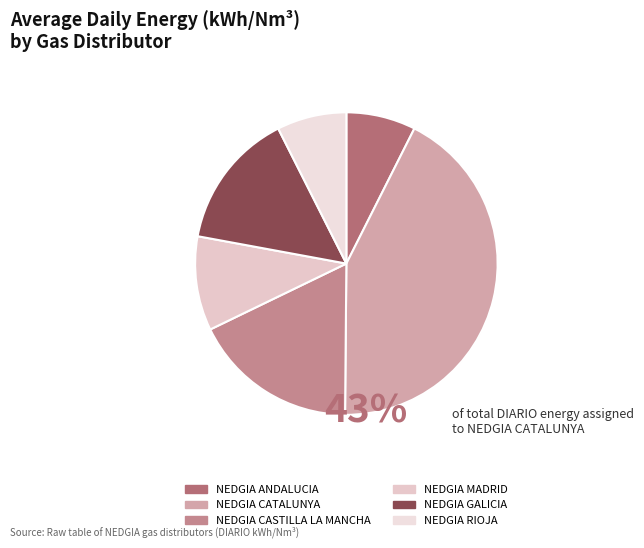

Count the number of slices in the pie.

6